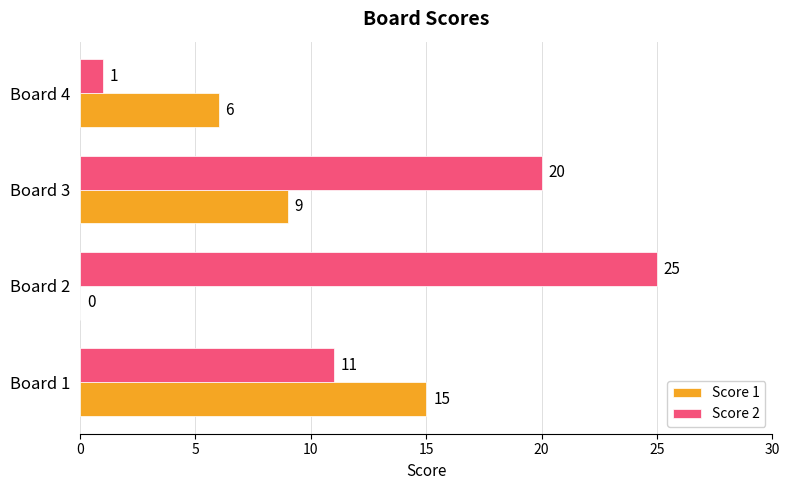

True or false: Score 1 has a value of 2 at Board 3.

False